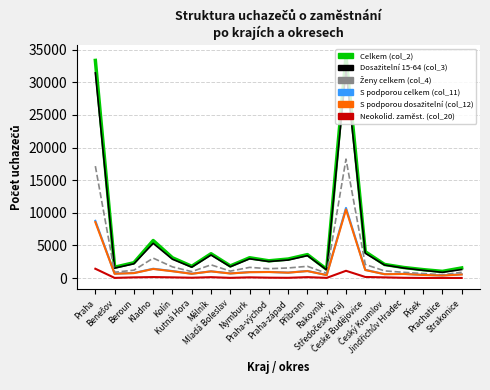

Which series has the largest range (max minus min)?

Celkem (col_2)